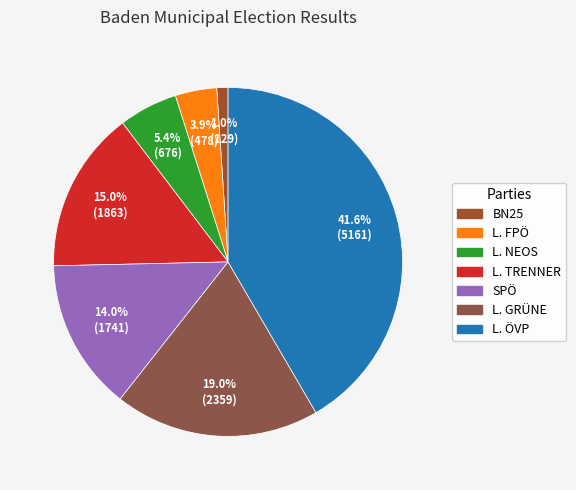

To the nearest percent, what is the difference between the L. FPÖ and L. ÖVP slice percentages?

38%